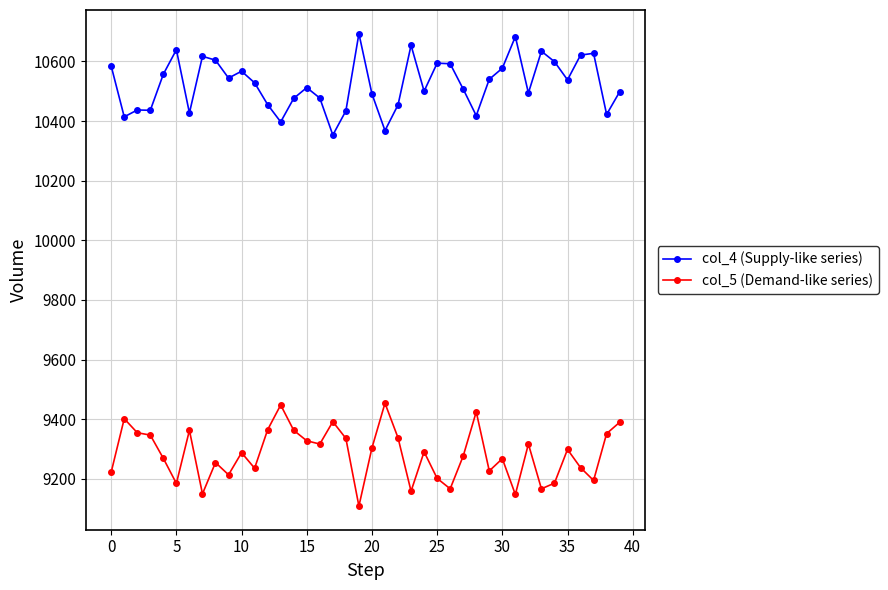

List the series in order of their overall mean, lowest first.

col_5 (Demand-like series), col_4 (Supply-like series)